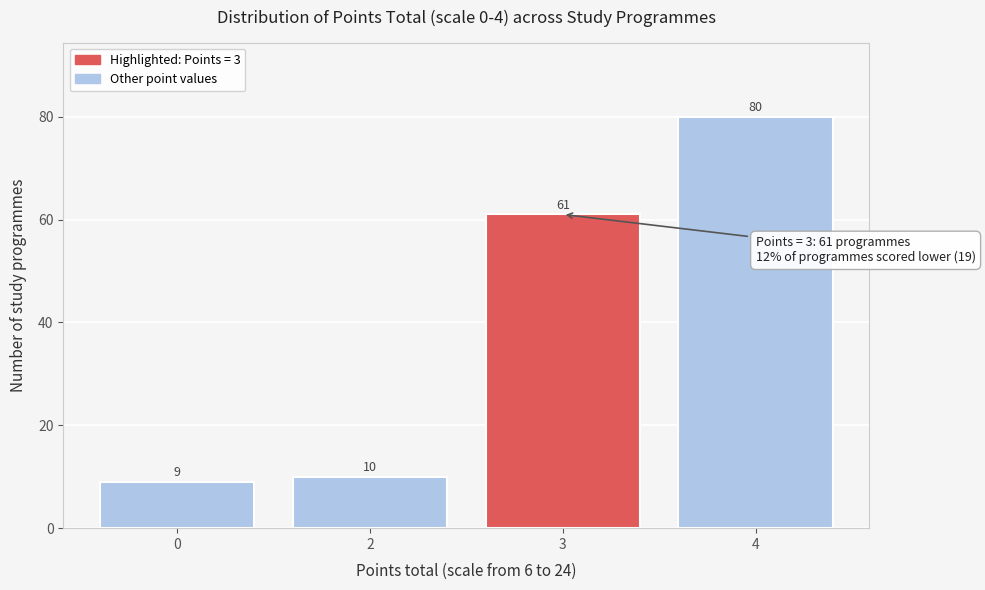

Reading left to right, list all the values displayed in this chart.

0=9	2=10	3=61	4=80